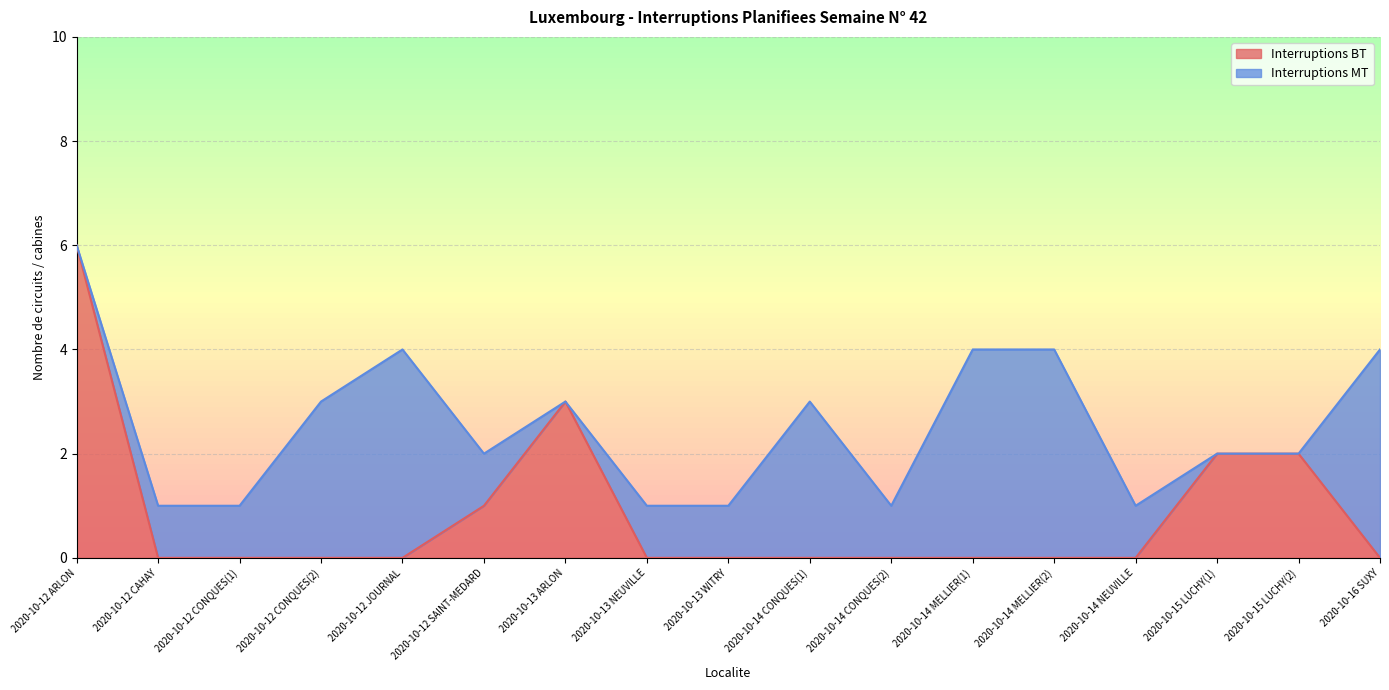

What is the greatest value displayed?

6